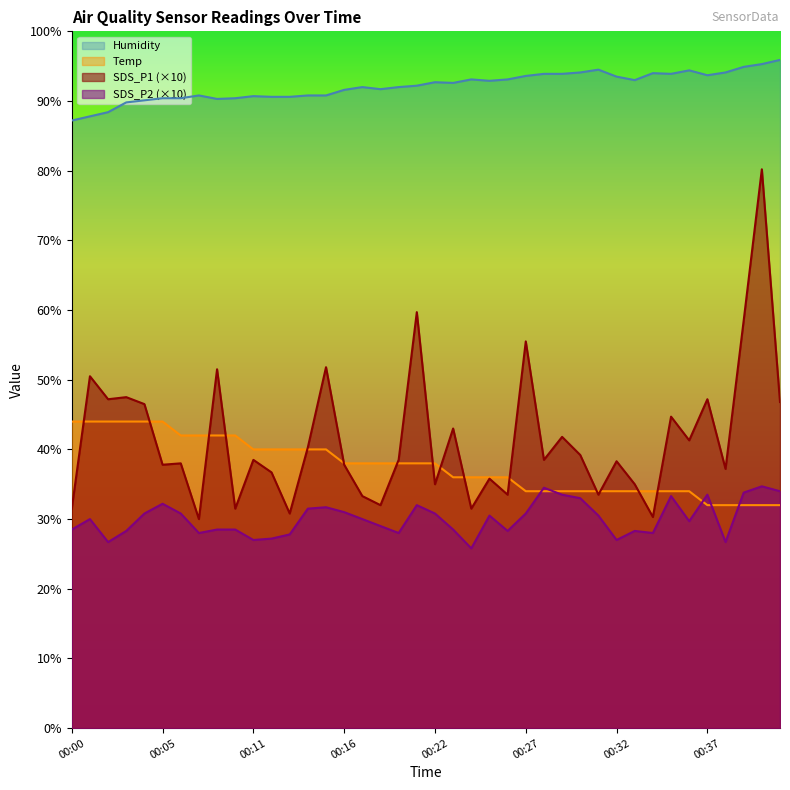

What are all the series names shown in the legend?

Humidity, Temp, SDS_P1 (×10), SDS_P2 (×10)